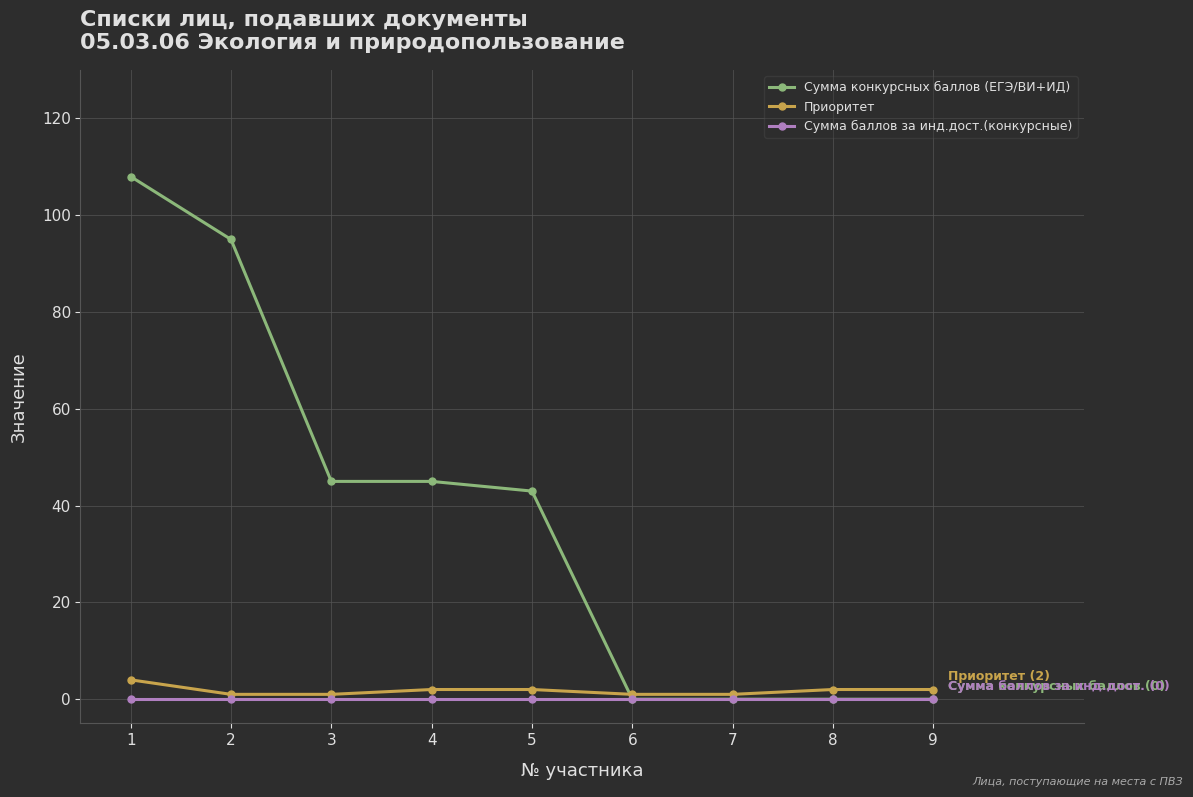

Reading right to left, extract all data points from this chart.

Сумма конкурсных баллов (ЕГЭ/ВИ+ИД): 0	0	0	0	43	45	45	95	108
Приоритет: 2	2	1	1	2	2	1	1	4
Сумма баллов за инд.дост.(конкурсные): 0	0	0	0	0	0	0	0	0